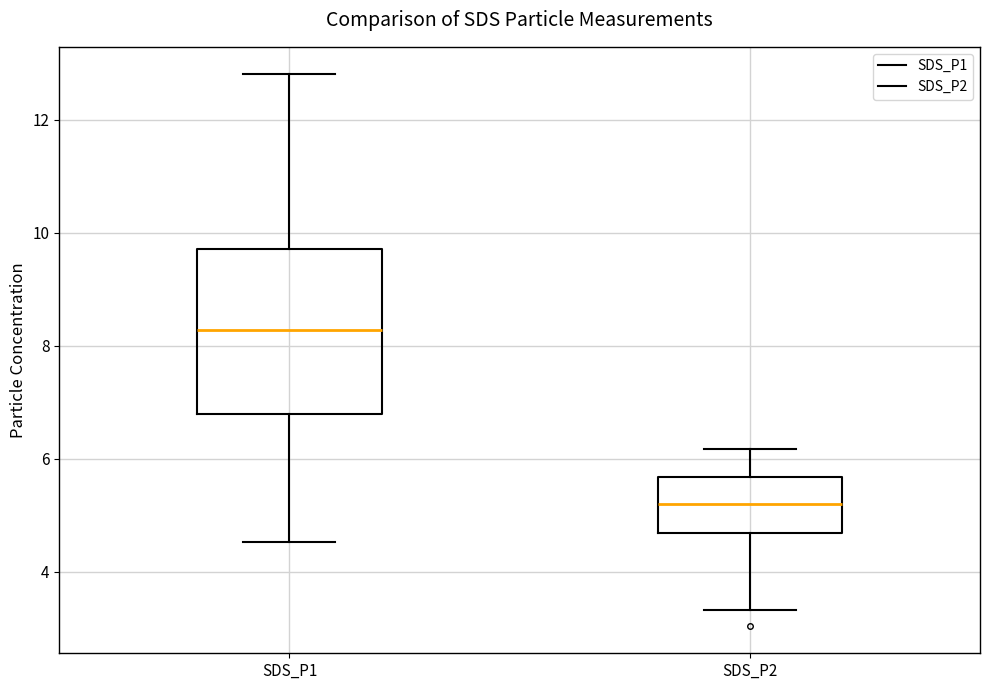

Which box is the tallest, from its lower edge to its upper edge?

SDS_P1